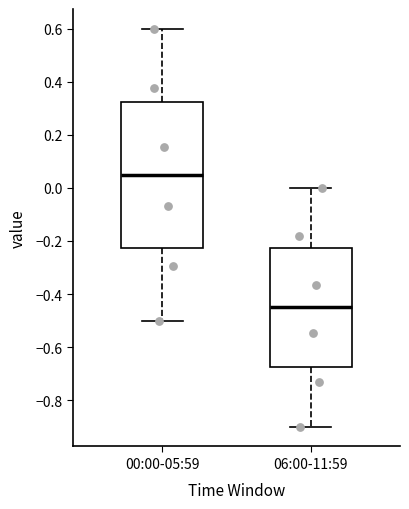

Reading left to right, transcribe this box plot: for each box, give where its median line is, the range the box spans, and where its two whiskers end, as read against the y-axis. The values are not printed on the chart, so give them approximately, as read against the axis.

00:00-05:59: median 0.06, box -0.22 to 0.32, whiskers -0.50 to 0.60
06:00-11:59: median -0.44, box -0.68 to -0.22, whiskers -0.90 to 0.00